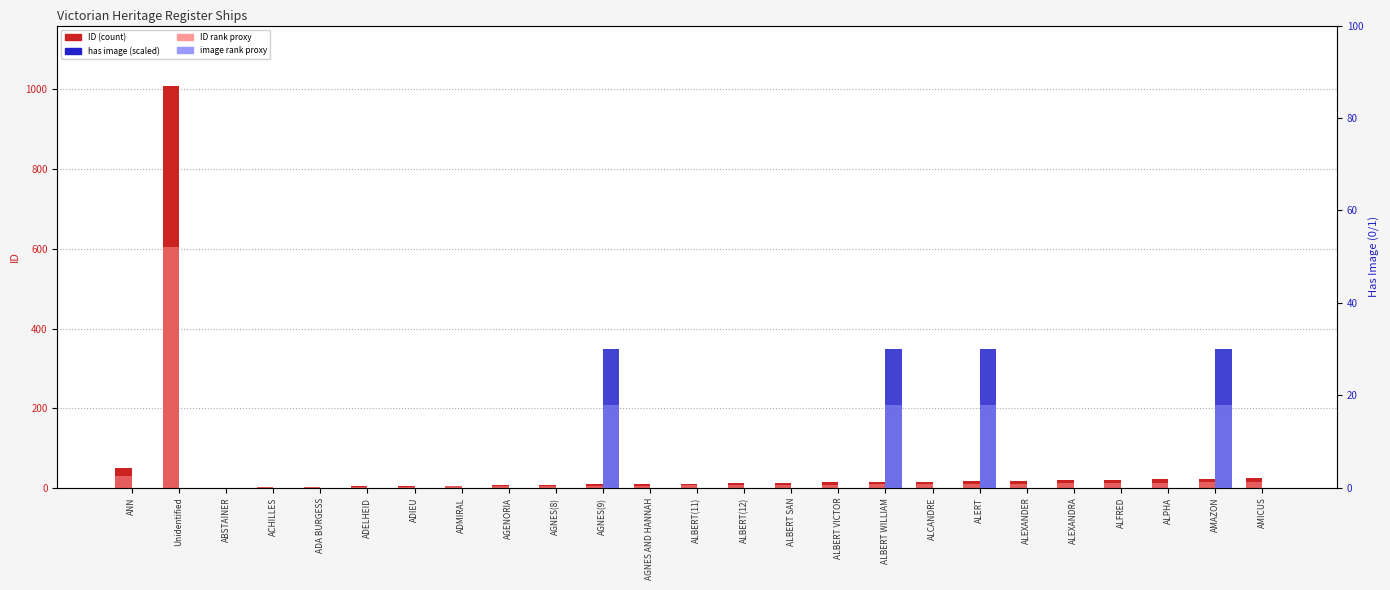

What is the label of the 24th bar from the left?

AMAZON